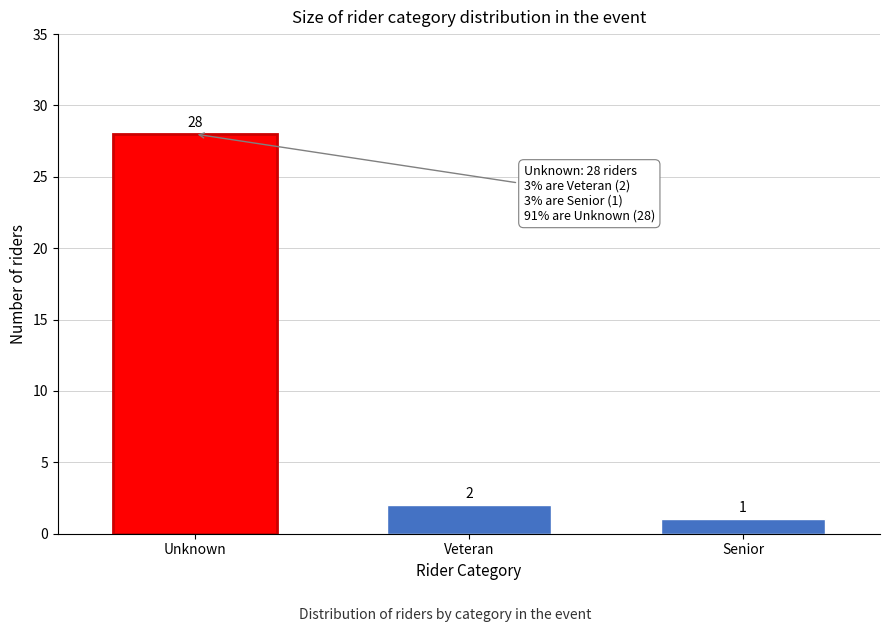

Reading right to left, extract all data points from this chart.

1	2	28